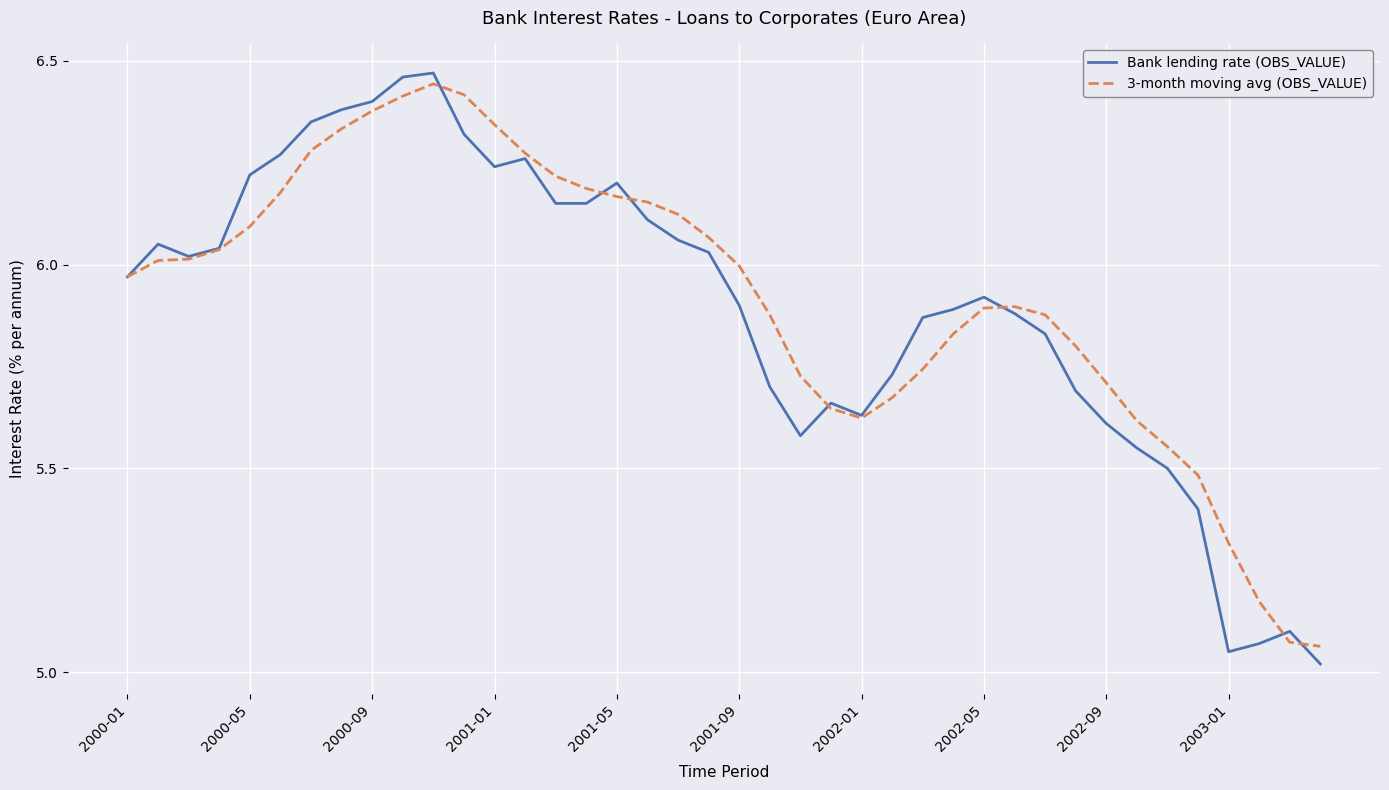

Does the chart display data point markers on the line(s)?

No